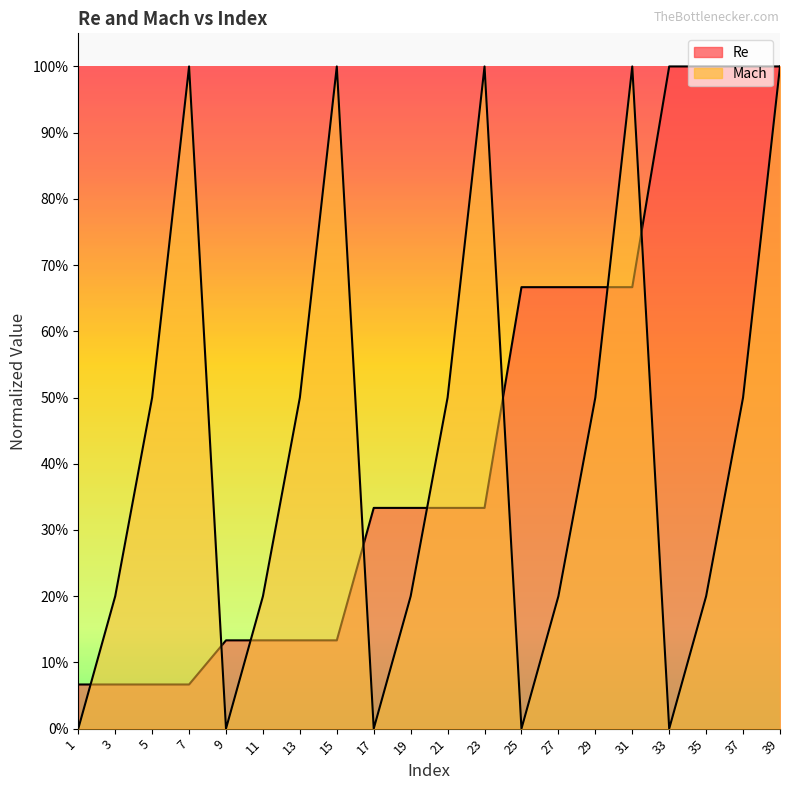

At which label is Mach closest to 0?

1